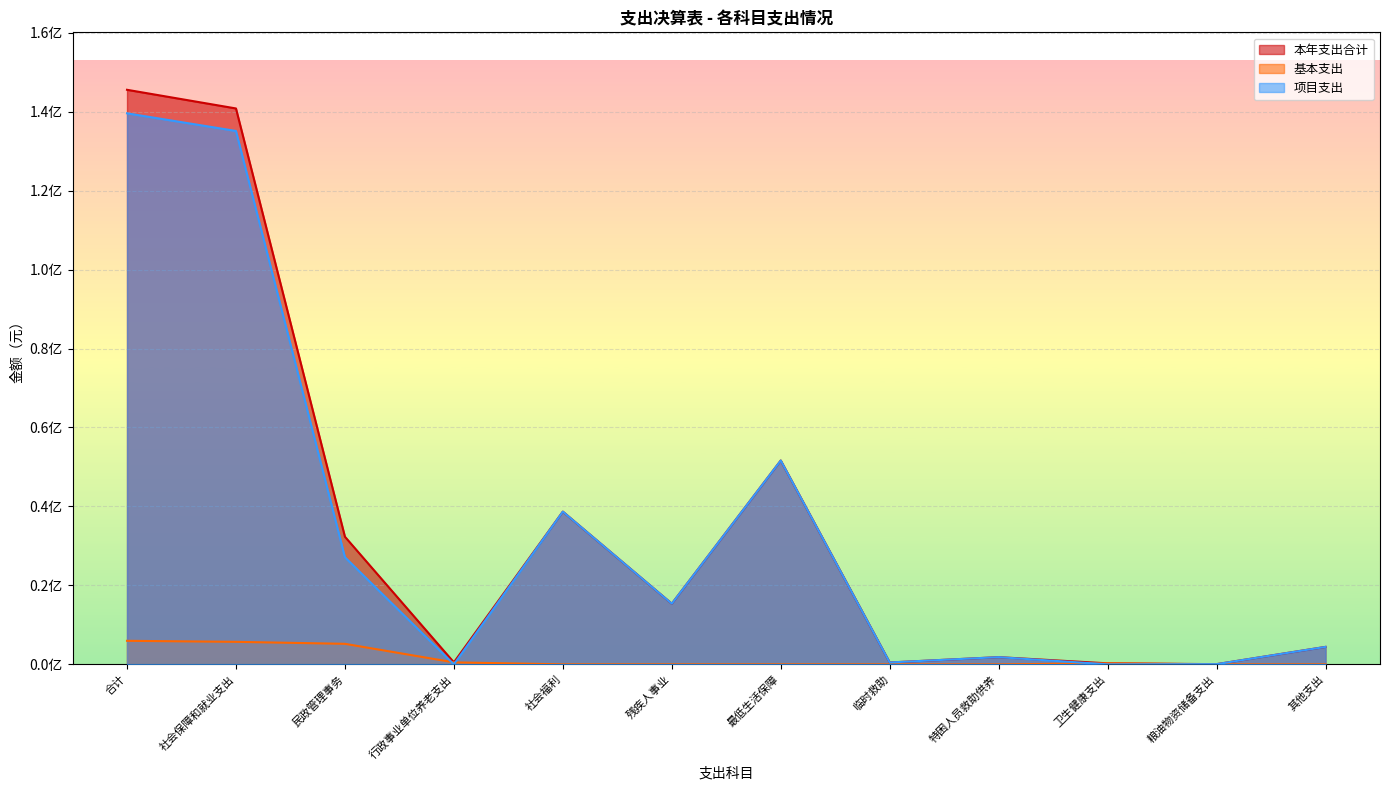

What is the difference between the highest and lowest values at 最低生活保障?

51634239.0